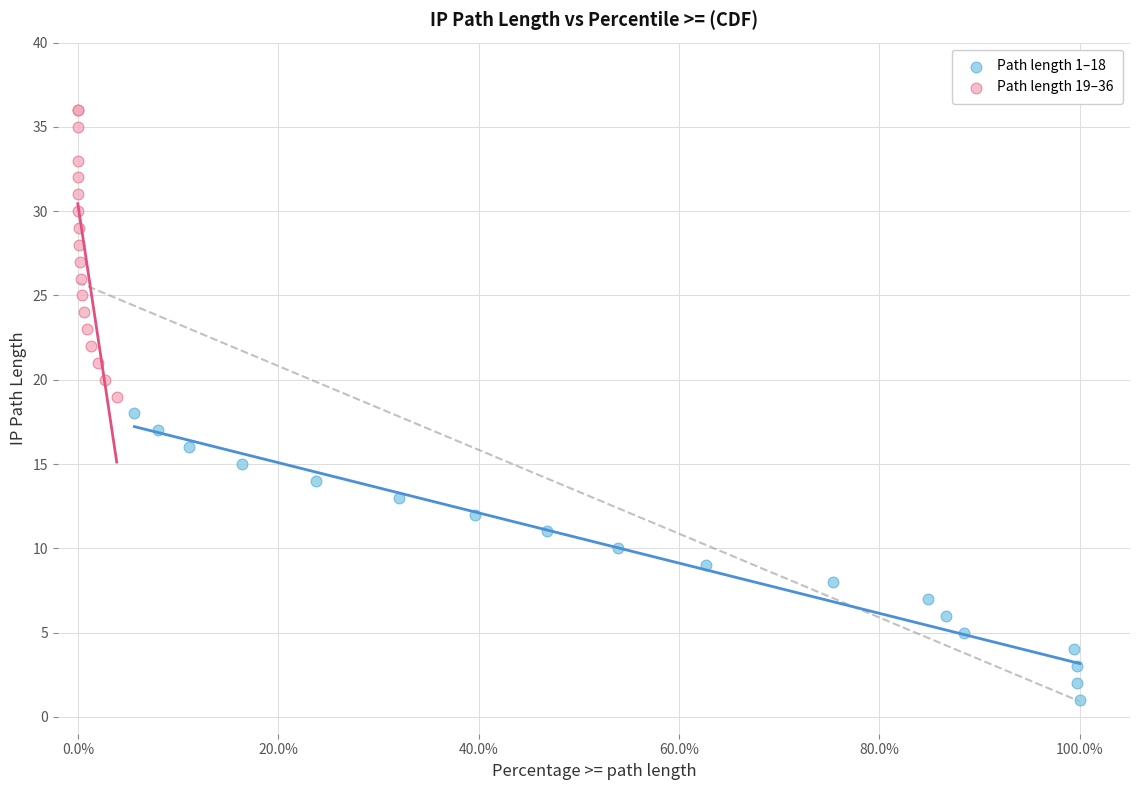

Which series reaches the minimum Y coordinate?

Path length 1–18